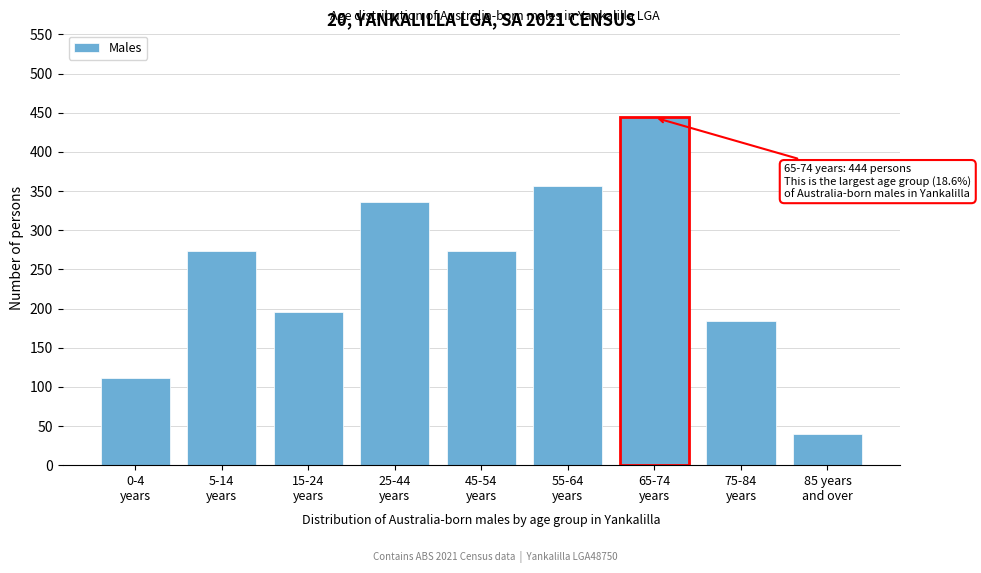

What is the value of the 4th bar from the left?

336